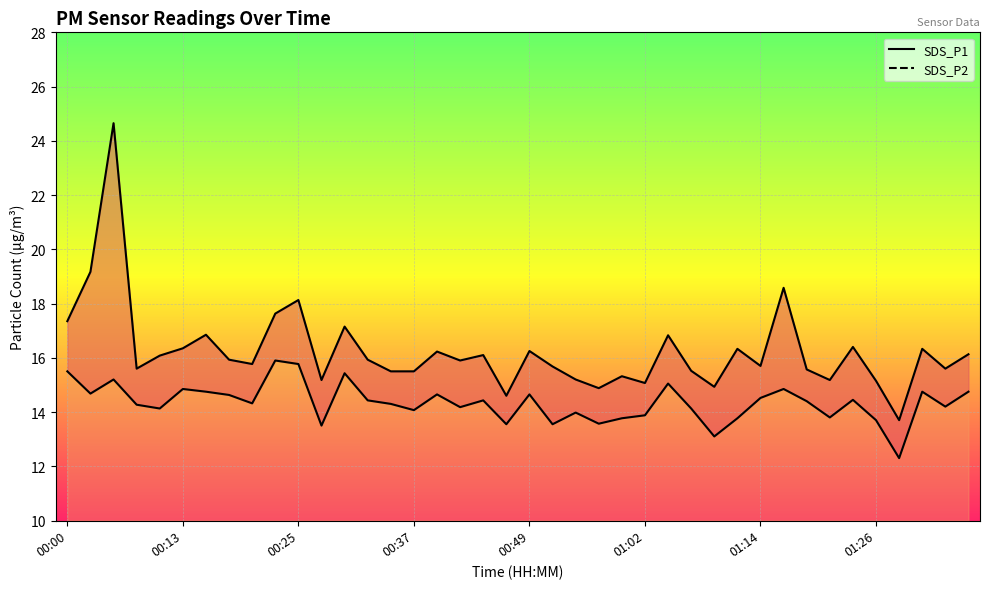

The SDS_P2 line series shows 13.8 at 24. True or false?

True